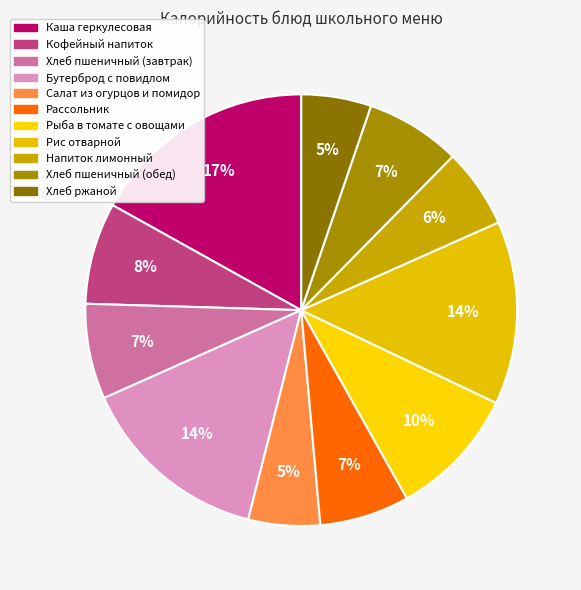

To the nearest percent, what is the difference between the largest and smallest slice percentages?

12%